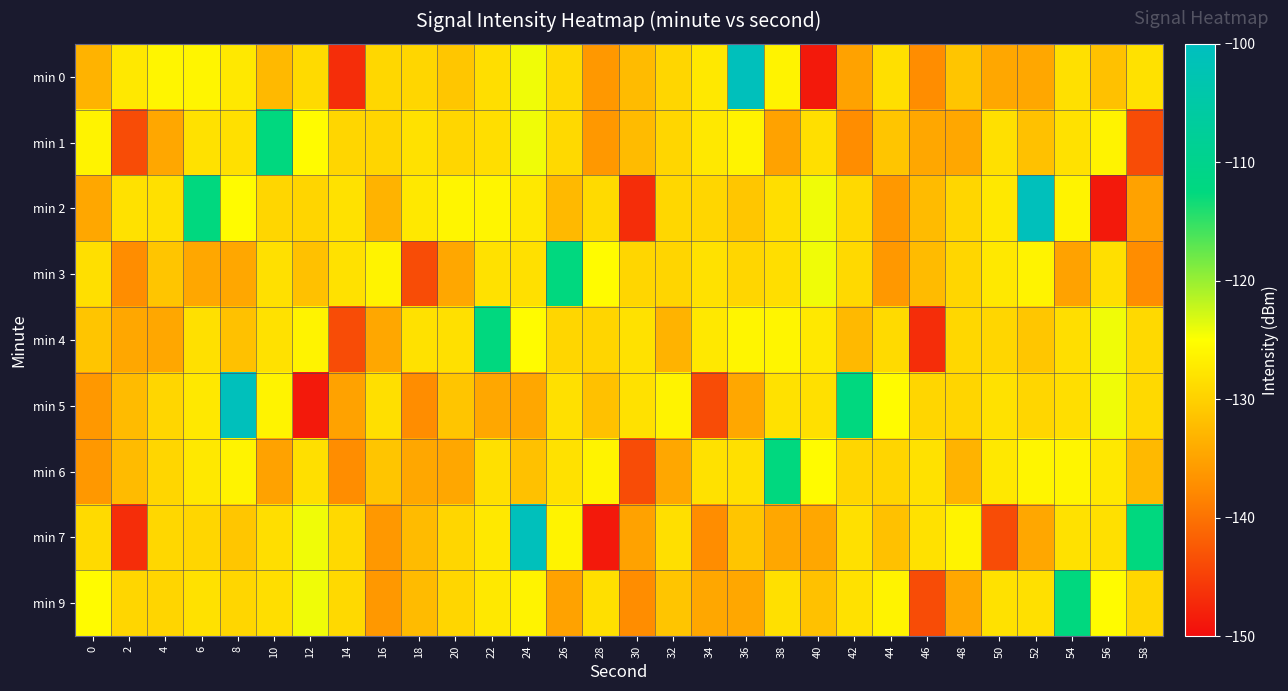

Reading left to right, what are all the values shown in this chart?

min 0: 0=-133.1	2=-127.4	4=-126.0	6=-126.0	8=-127.4	10=-132.6	12=-128.9	14=-146.7	16=-129.4	18=-129.4	20=-131.1	22=-128.6	24=-124.2	26=-129.1	28=-136.2	30=-132.4	32=-129.5	34=-127.5	36=-100.8	38=-126.2	40=-148.7	42=-135.0	44=-128.4	46=-137.4	48=-131.2	50=-134.5	52=-134.5	54=-128.3	56=-131.7	58=-128.2
min 1: 0=-126.3	2=-143.7	4=-134.6	6=-128.2	8=-128.4	10=-112.4	12=-125.4	14=-129.5	16=-129.6	18=-128.2	20=-129.4	22=-128.6	24=-124.2	26=-129.1	28=-136.2	30=-132.4	32=-129.5	34=-127.5	36=-126.2	38=-135.0	40=-128.4	42=-137.4	44=-131.2	46=-134.5	48=-134.5	50=-128.3	52=-131.7	54=-128.2	56=-126.3	58=-143.7
min 2: 0=-134.6	2=-128.2	4=-128.4	6=-112.4	8=-125.4	10=-129.5	12=-129.6	14=-128.2	16=-133.1	18=-127.4	20=-126.0	22=-126.0	24=-127.4	26=-132.6	28=-128.9	30=-146.7	32=-129.4	34=-129.4	36=-131.1	38=-128.6	40=-124.2	42=-129.1	44=-136.2	46=-132.4	48=-129.5	50=-127.5	52=-100.8	54=-126.2	56=-148.7	58=-135.0
min 3: 0=-128.4	2=-137.4	4=-131.2	6=-134.5	8=-134.5	10=-128.3	12=-131.7	14=-128.2	16=-126.3	18=-143.7	20=-134.6	22=-128.2	24=-128.4	26=-112.4	28=-125.4	30=-129.5	32=-129.6	34=-128.2	36=-129.4	38=-128.6	40=-124.2	42=-129.1	44=-136.2	46=-132.4	48=-129.5	50=-127.5	52=-126.2	54=-135.0	56=-128.4	58=-137.4
min 4: 0=-131.2	2=-134.5	4=-134.5	6=-128.3	8=-131.7	10=-128.2	12=-126.3	14=-143.7	16=-134.6	18=-128.2	20=-128.4	22=-112.4	24=-125.4	26=-129.5	28=-129.6	30=-128.2	32=-133.1	34=-127.4	36=-126.0	38=-126.0	40=-127.4	42=-132.6	44=-128.9	46=-146.7	48=-129.4	50=-129.4	52=-131.1	54=-128.6	56=-124.2	58=-129.1
min 5: 0=-136.2	2=-132.4	4=-129.5	6=-127.5	8=-100.8	10=-126.2	12=-148.7	14=-135.0	16=-128.4	18=-137.4	20=-131.2	22=-134.5	24=-134.5	26=-128.3	28=-131.7	30=-128.2	32=-126.3	34=-143.7	36=-134.6	38=-128.2	40=-128.4	42=-112.4	44=-125.4	46=-129.5	48=-129.6	50=-128.2	52=-129.4	54=-128.6	56=-124.2	58=-129.1
min 6: 0=-136.2	2=-132.4	4=-129.5	6=-127.5	8=-126.2	10=-135.0	12=-128.4	14=-137.4	16=-131.2	18=-134.5	20=-134.5	22=-128.3	24=-131.7	26=-128.2	28=-126.3	30=-143.7	32=-134.6	34=-128.2	36=-128.4	38=-112.4	40=-125.4	42=-129.5	44=-129.6	46=-128.2	48=-133.1	50=-127.4	52=-126.0	54=-126.0	56=-127.4	58=-132.6
min 7: 0=-128.9	2=-146.7	4=-129.4	6=-129.4	8=-131.1	10=-128.6	12=-124.2	14=-129.1	16=-136.2	18=-132.4	20=-129.5	22=-127.5	24=-100.8	26=-126.2	28=-148.7	30=-135.0	32=-128.4	34=-137.4	36=-131.2	38=-134.5	40=-134.5	42=-128.3	44=-131.7	46=-128.2	48=-126.3	50=-143.7	52=-134.6	54=-128.2	56=-128.4	58=-112.4
min 9: 0=-125.4	2=-129.5	4=-129.6	6=-128.2	8=-129.4	10=-128.6	12=-124.2	14=-129.1	16=-136.2	18=-132.4	20=-129.5	22=-127.5	24=-126.2	26=-135.0	28=-128.4	30=-137.4	32=-131.2	34=-134.5	36=-134.5	38=-128.3	40=-131.7	42=-128.2	44=-126.3	46=-143.7	48=-134.6	50=-128.2	52=-128.4	54=-112.4	56=-125.4	58=-129.5